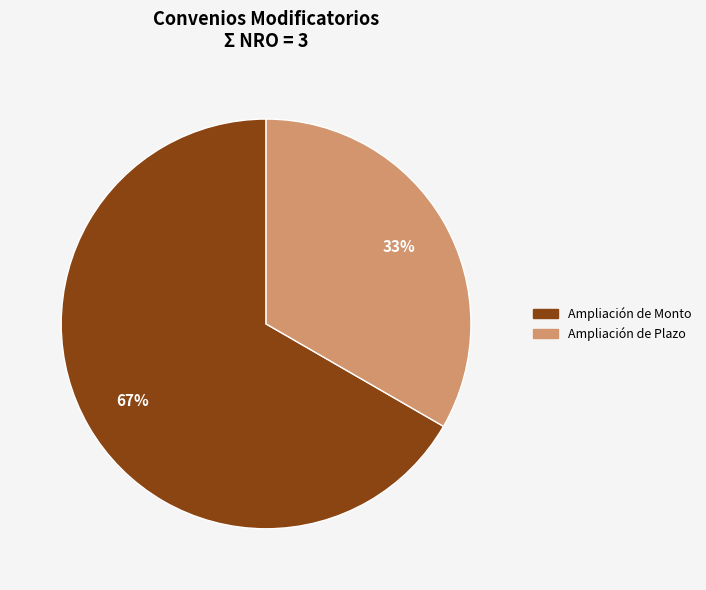

What is the largest slice in the pie chart?

Ampliación de Monto